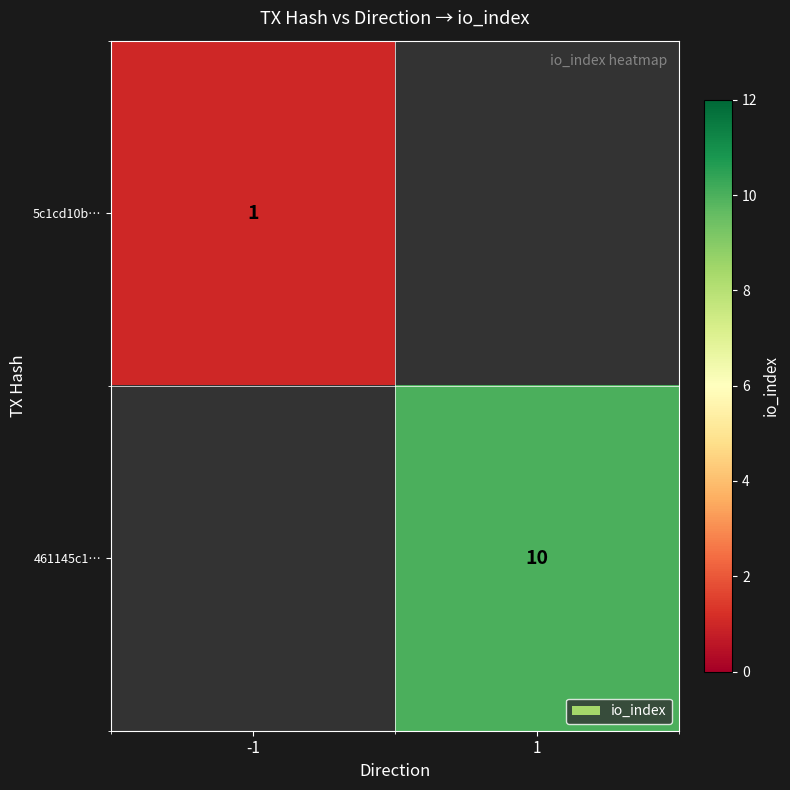

The 461145c1… series shows 10 at 1. True or false?

True